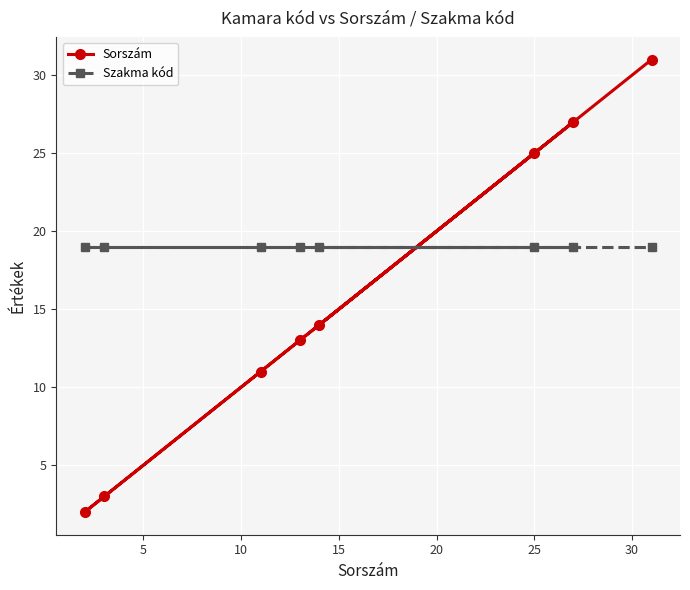

Rank the series by their maximum value, from highest to lowest.

Sorszám, Szakma kód